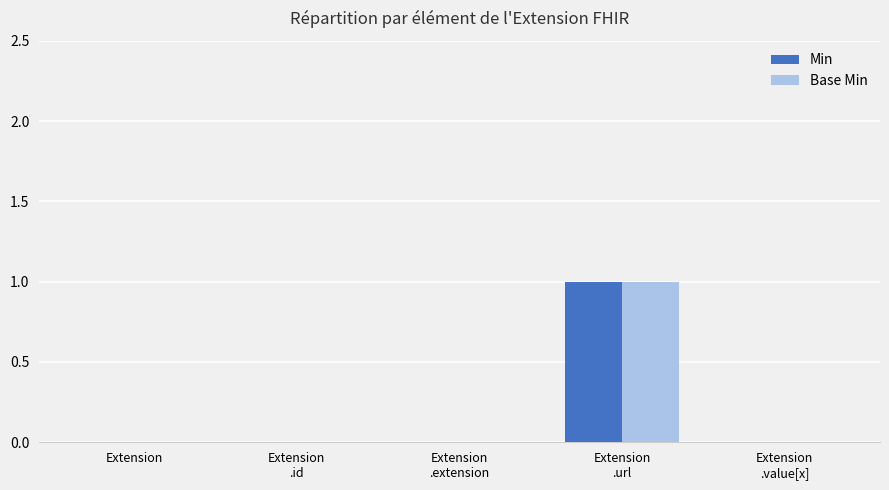

Is it true that Min equals 1 at Extension?

False